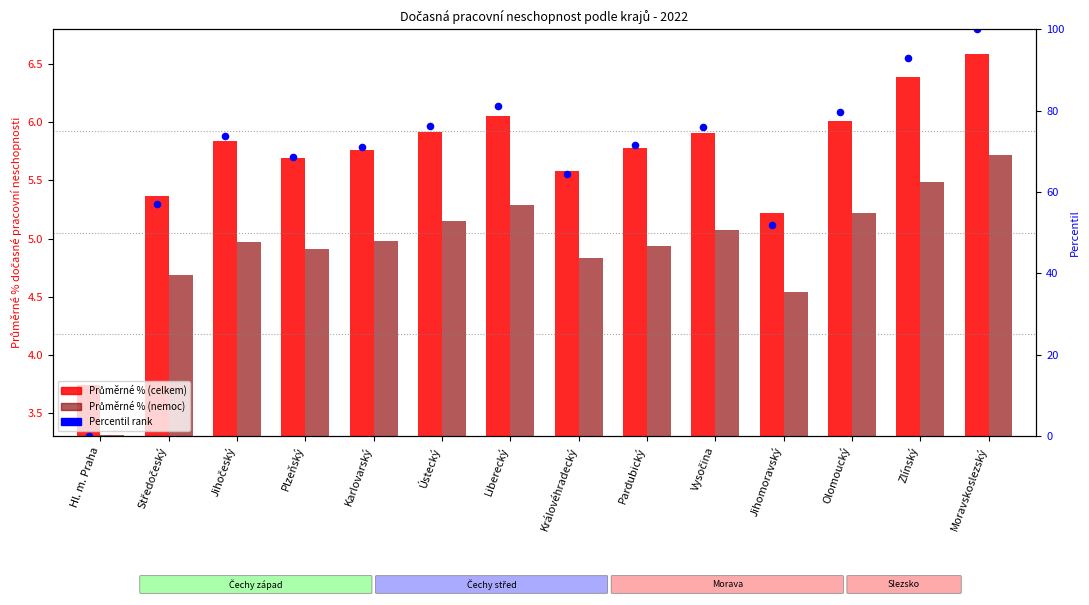

Which series has the largest Y range (max minus min)?

Percentil rank (celkem)